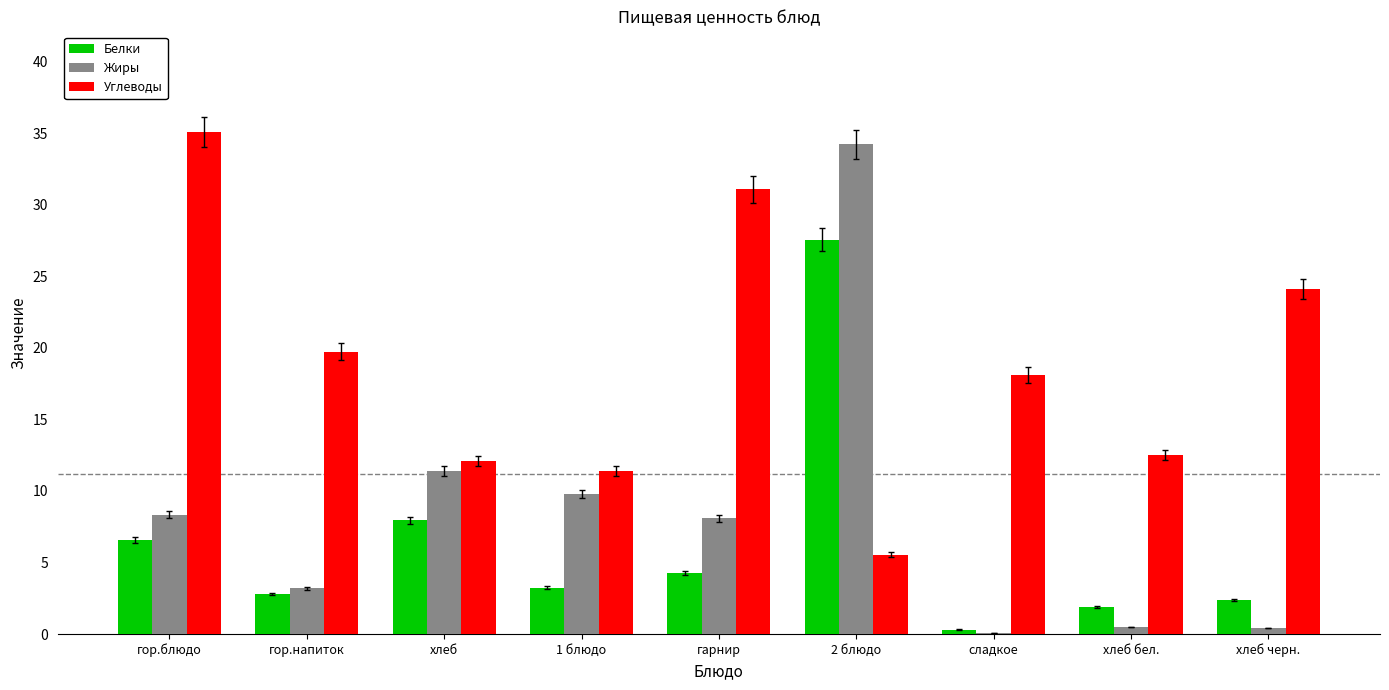

Count the number of data series in this chart.

3